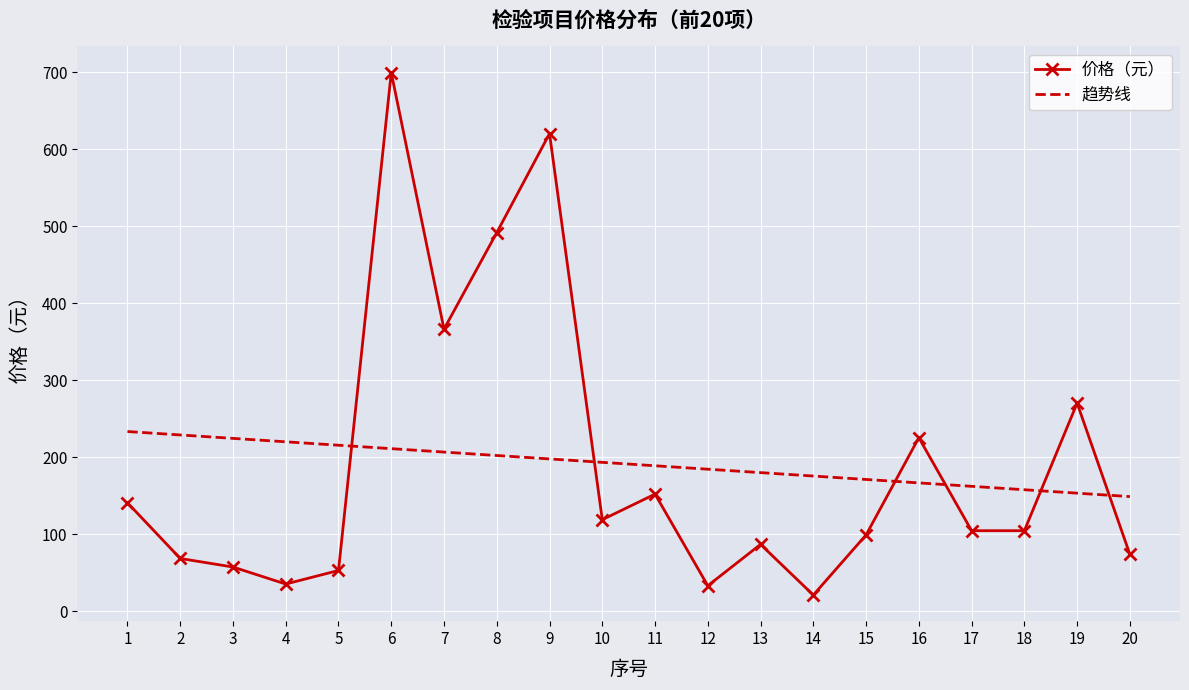

What is the maximum value for 价格（元）?

699.6